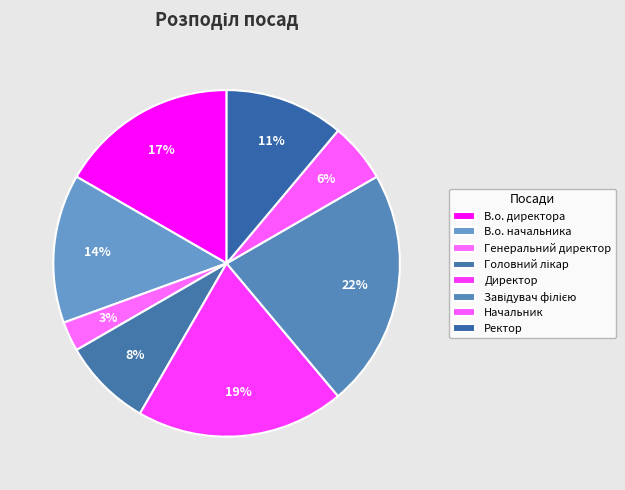

Is it true that Генеральний директор is 1% of the pie?

False